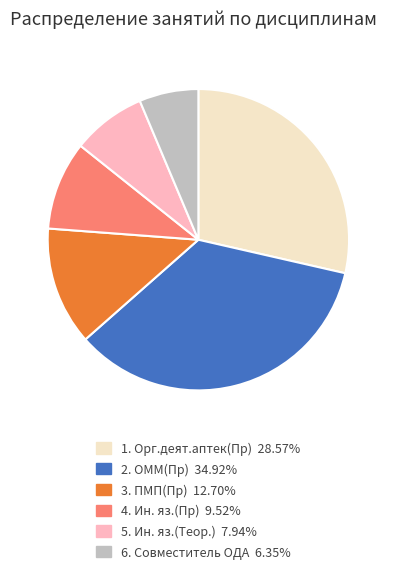

How many segments does this pie chart have?

6